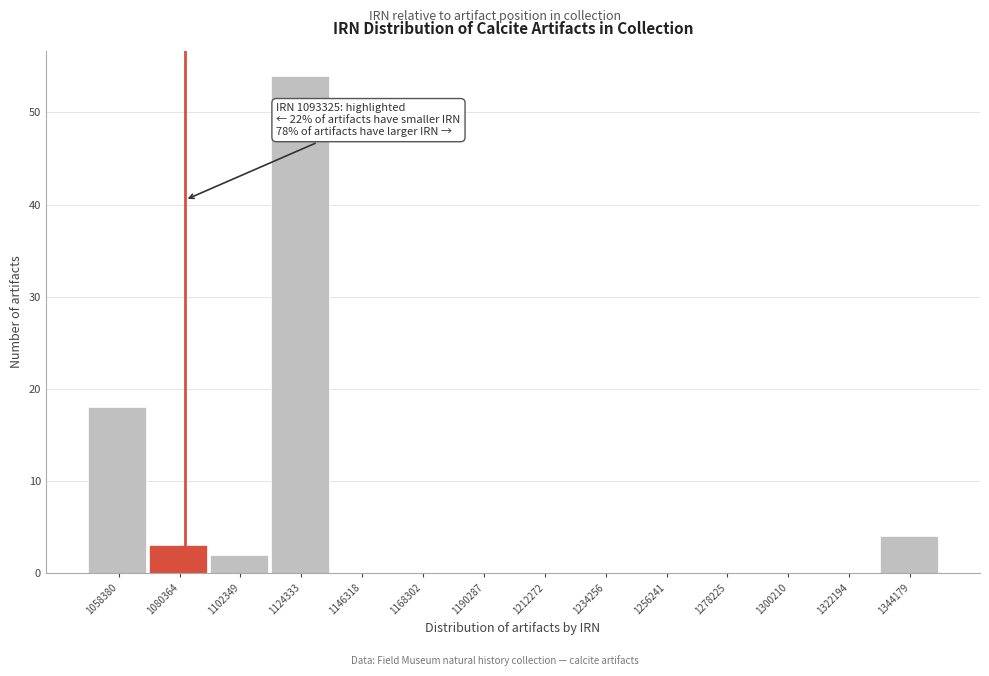

Reading right to left, what are all the values shown in this chart?

1344179=4	1322194=0	1300210=0	1278225=0	1256241=0	1234256=0	1212272=0	1190287=0	1168302=0	1146318=0	1124333=54	1102349=2	1080364=3	1058380=18